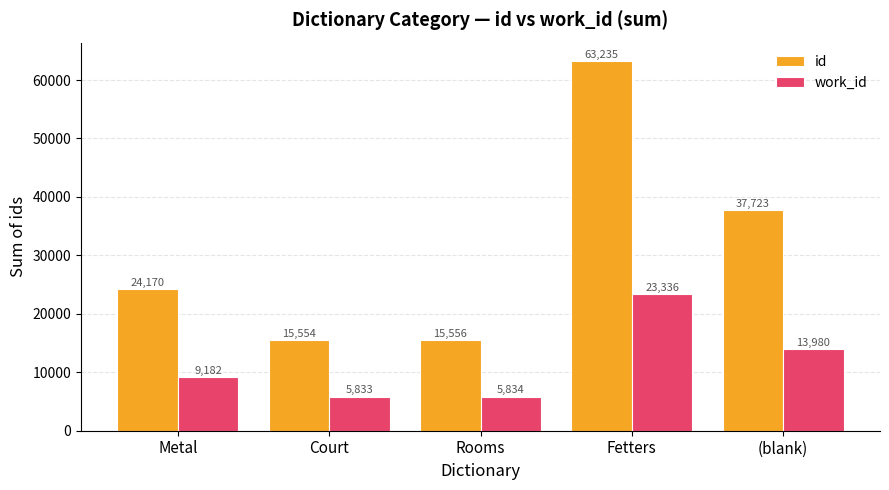

Count the number of categories in the chart.

5